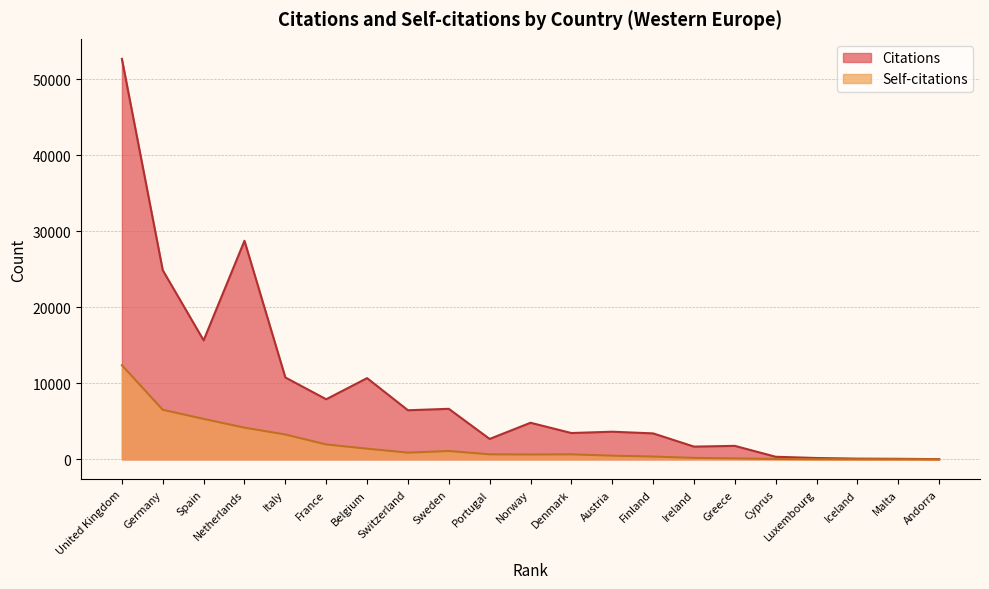

Between Italy and Portugal, which series saw the biggest shift?

Citations